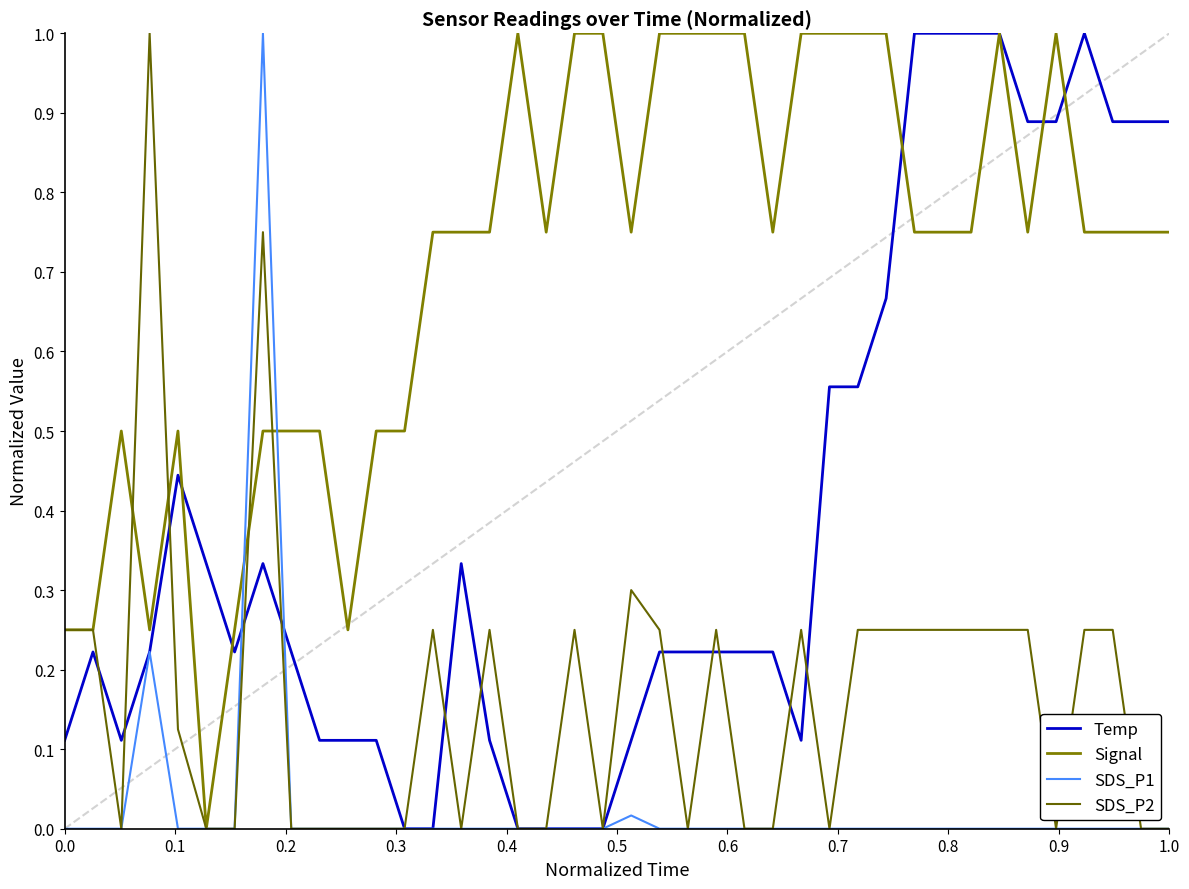

How many lines are shown in the chart?

4